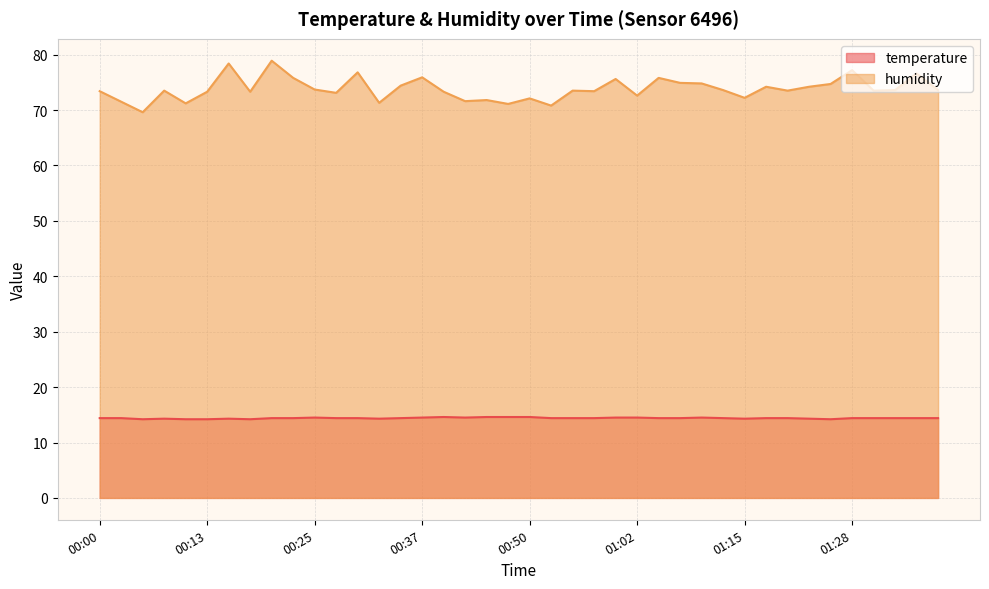

What position from the right is 00:03?

39